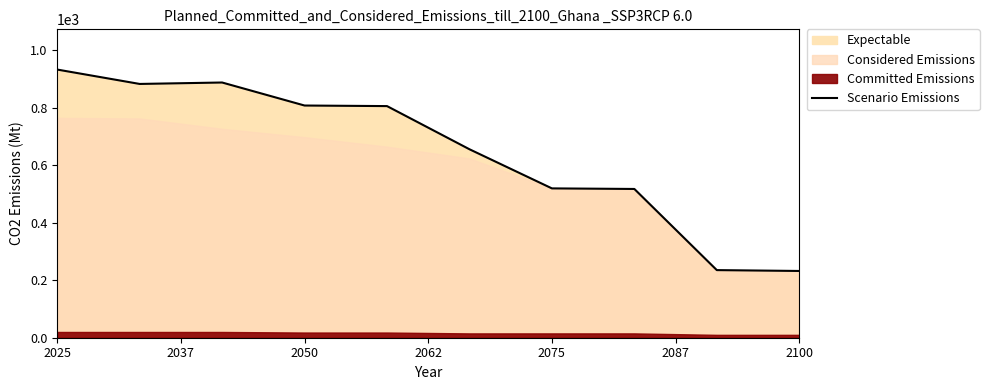

What is the change in value from 2075 to 2100?

-286